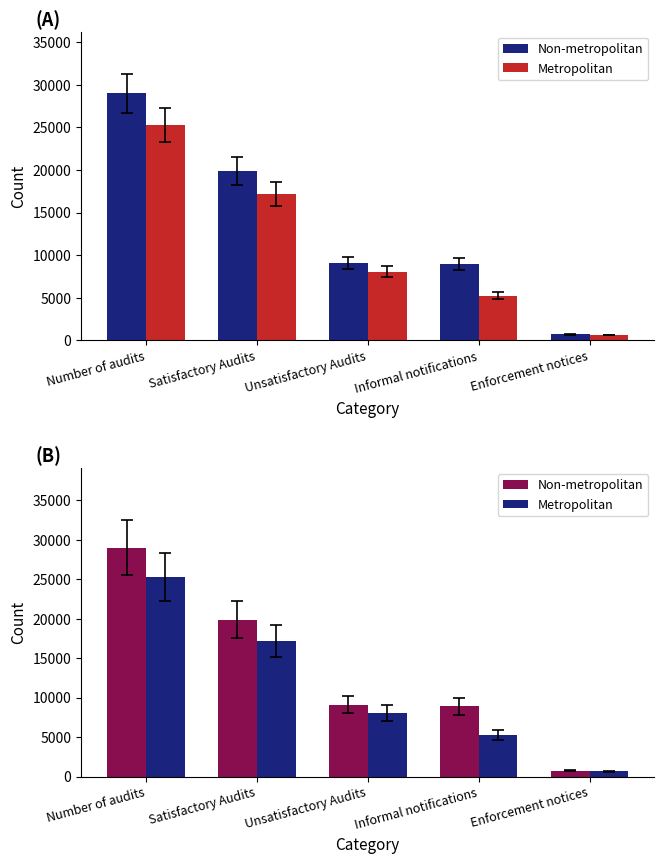

What is the minimum value shown in the chart?

638